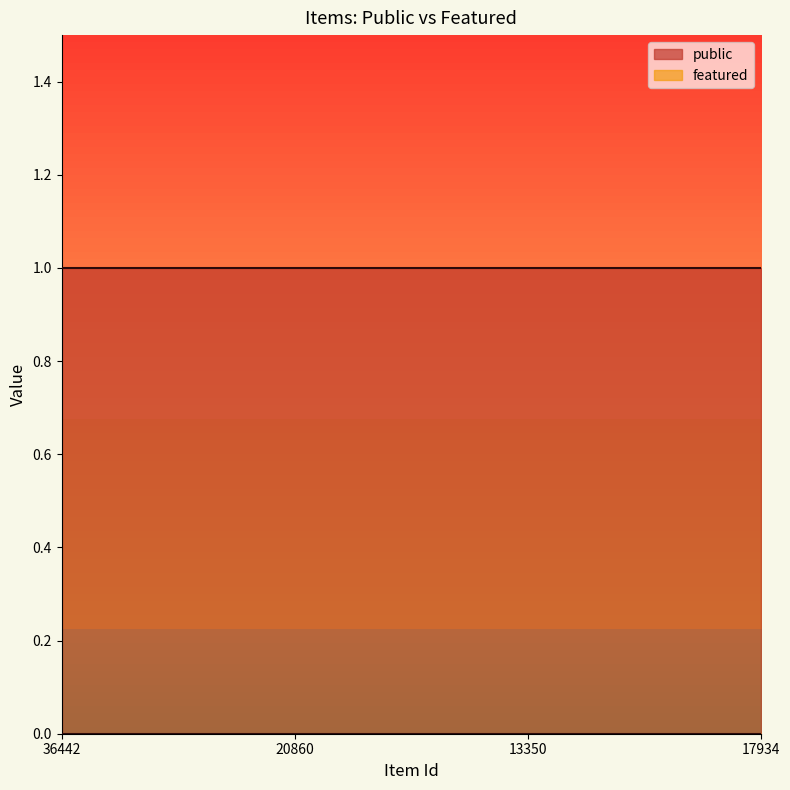

Does the chart have visible grid lines?

No